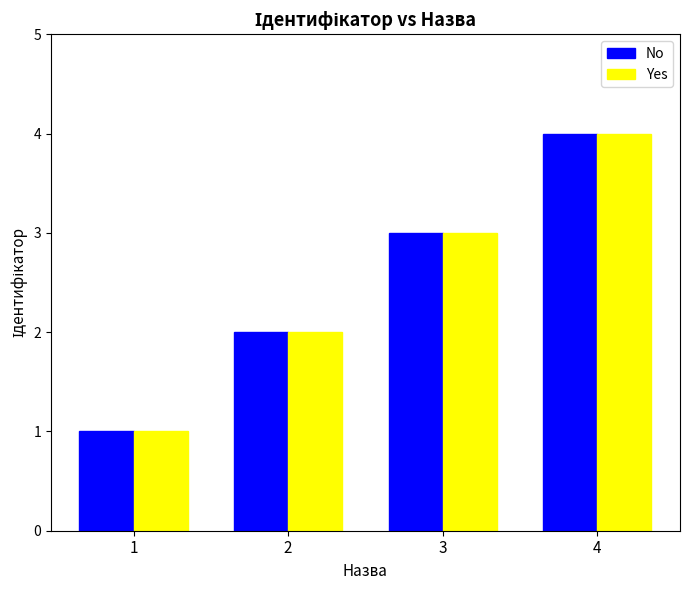

Rank the categories by No value from lowest to highest.

1, 2, 3, 4